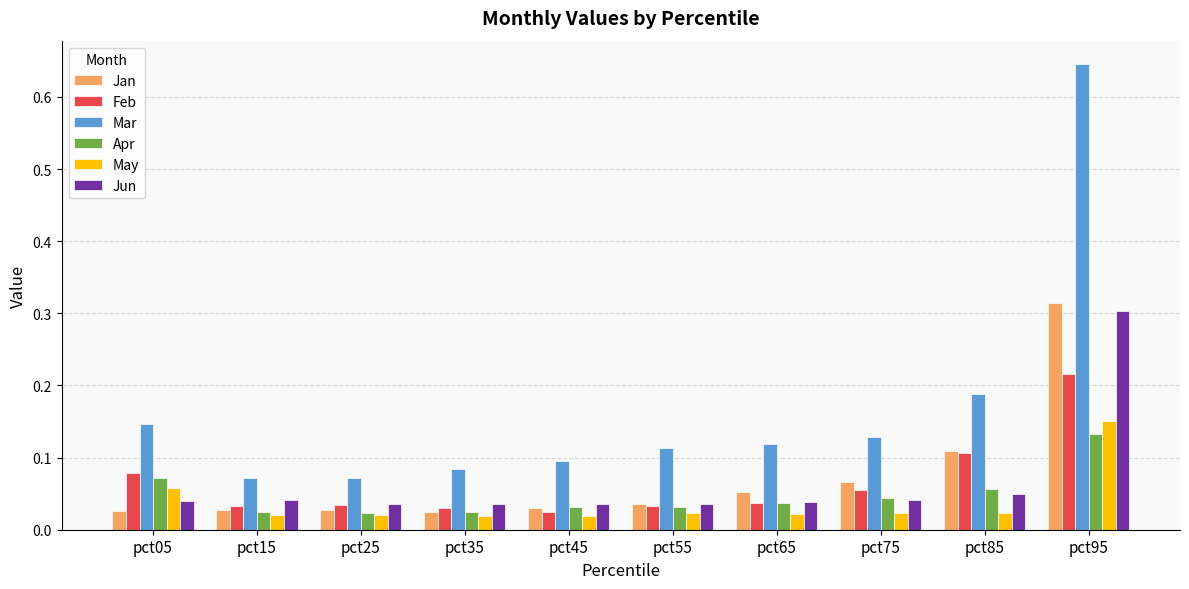

What is the sum of all Apr values?

0.5